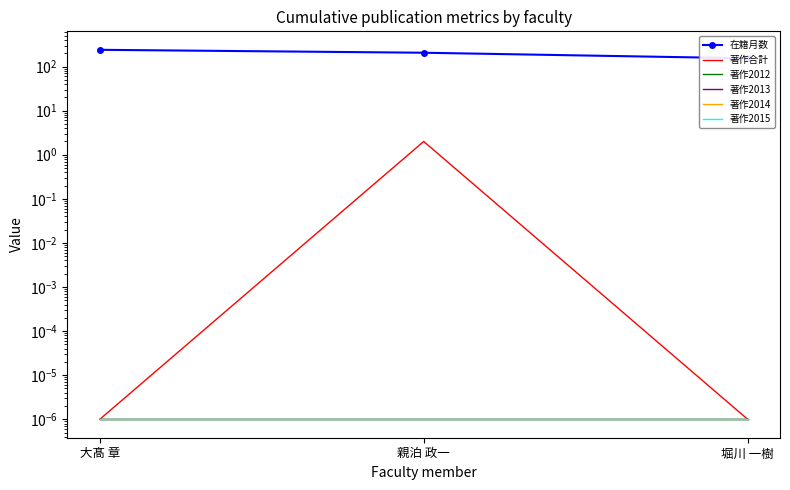

Which series changed the most between 大髙 章 and 堀川 一樹?

在籍月数